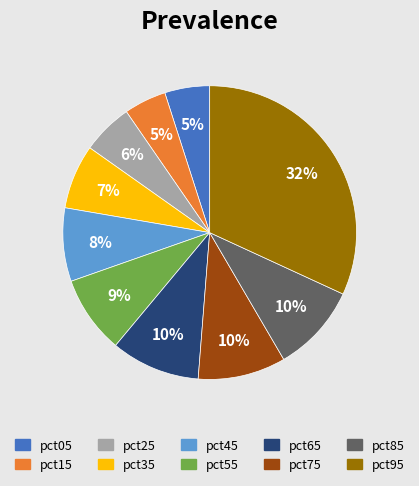

Is it true that pct85 is 10% of the pie?

True